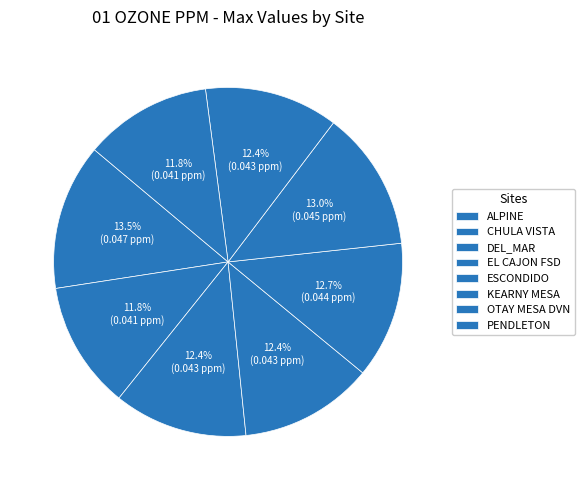

Count the number of slices in the pie.

8